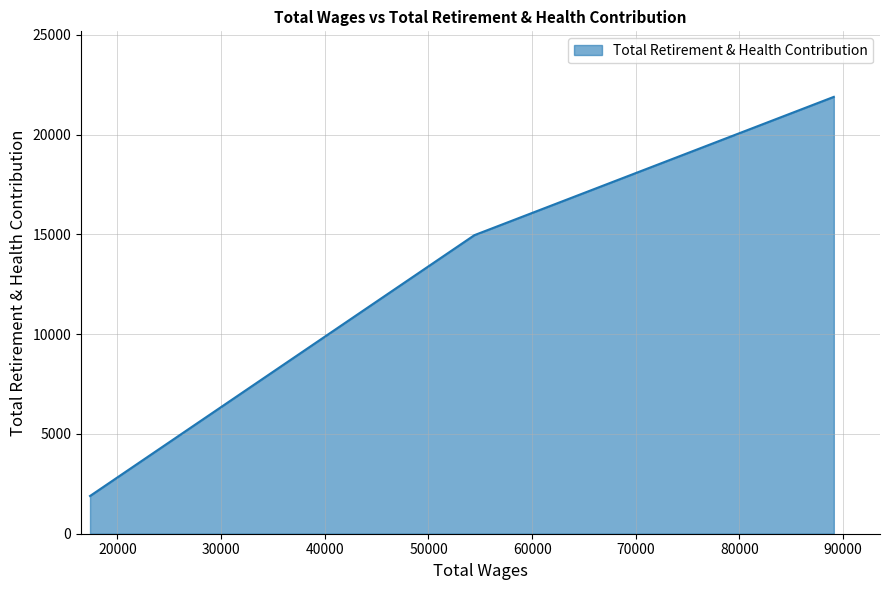

What is the greatest value displayed?

21896